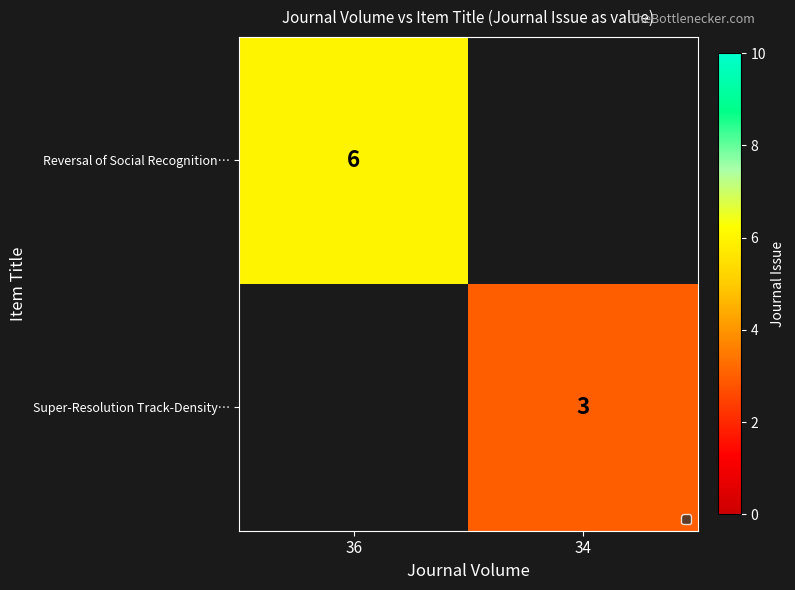

How many distinct data groups are displayed?

2